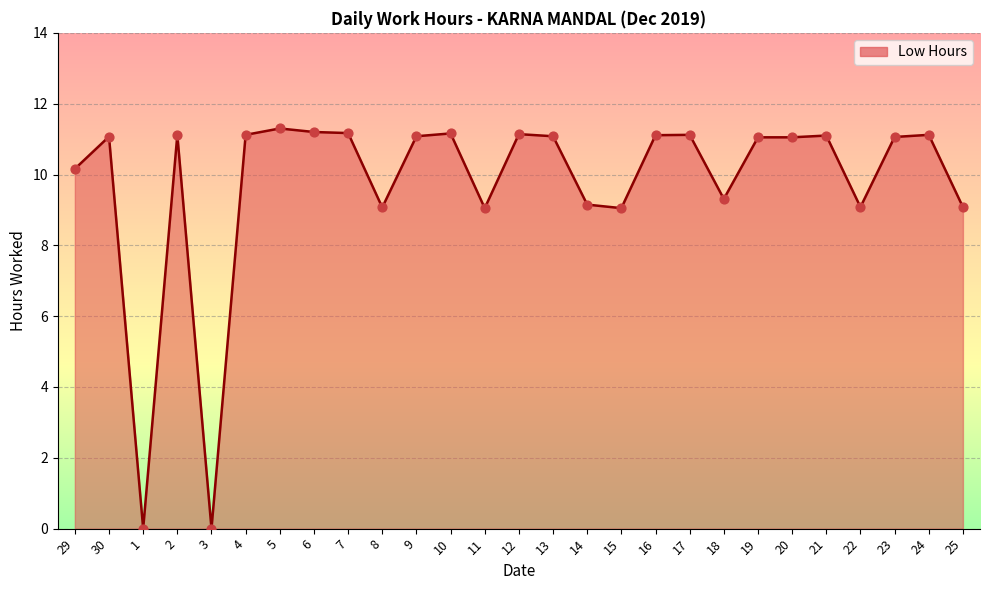

What is the change in value from 7 to 19?

-0.1